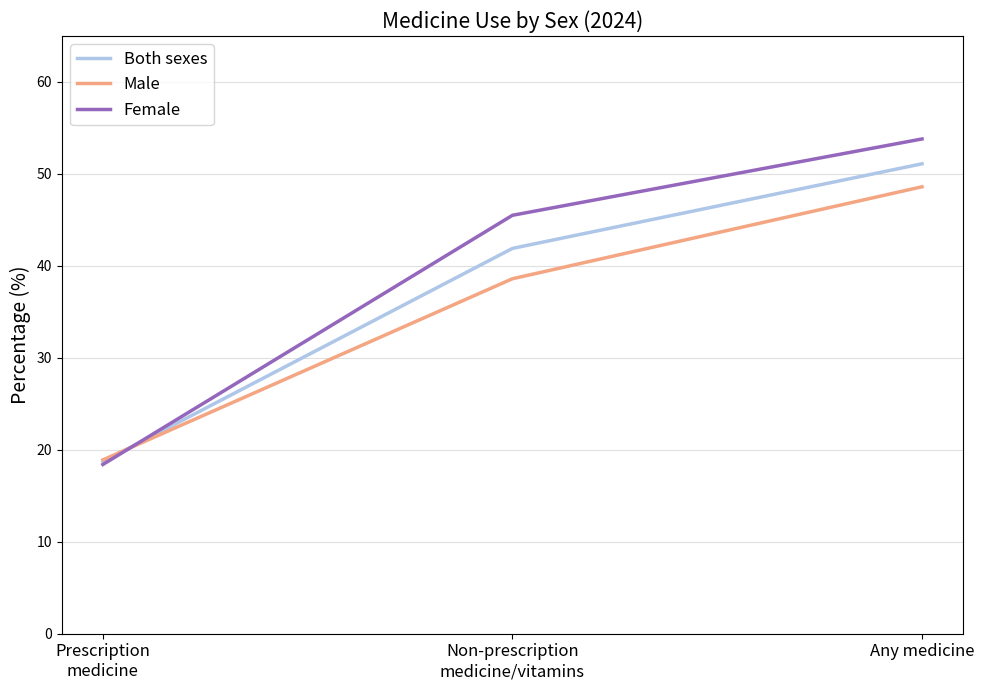

Does the chart have visible grid lines?

Yes